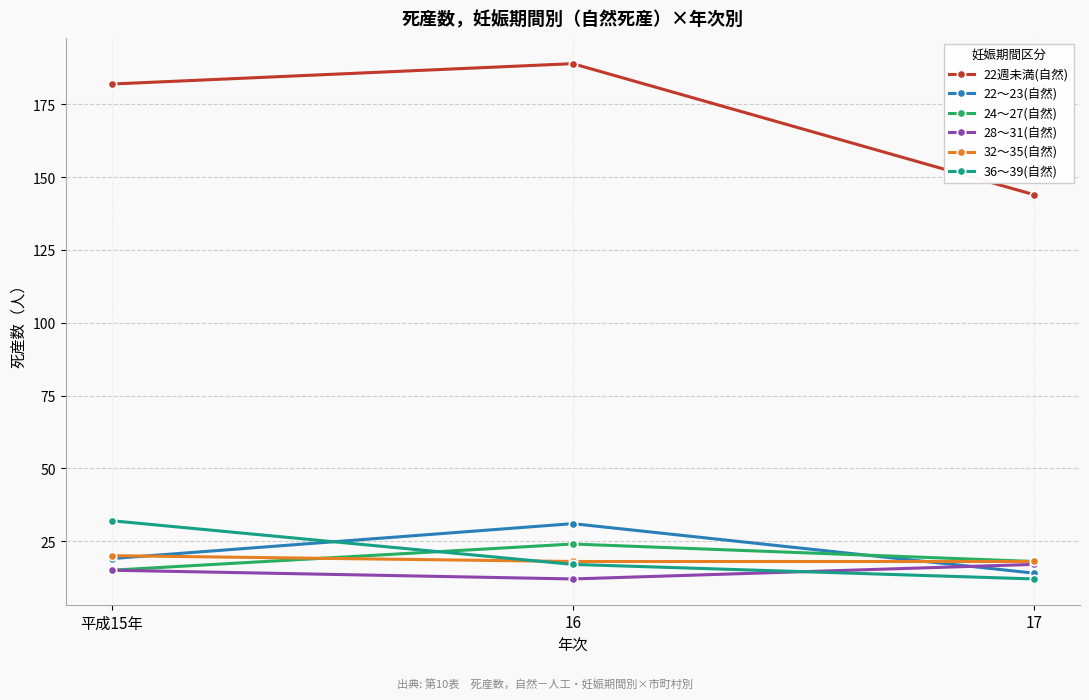

Count the 24～27(自然) values in the range 15 to 24.

3